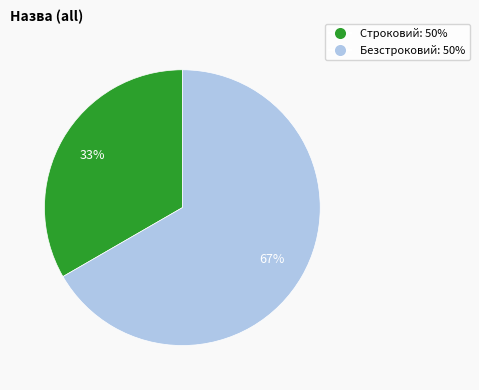

To the nearest percent, what is the combined percentage of Строковий: 50% and Безстроковий: 50%?

100%